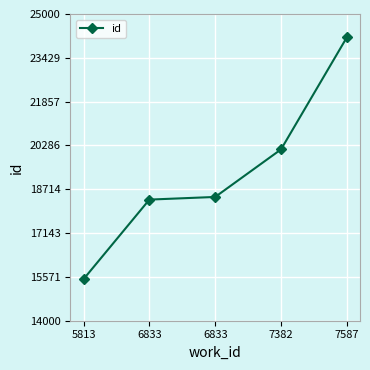

Where does the data first go above 18439?

7382